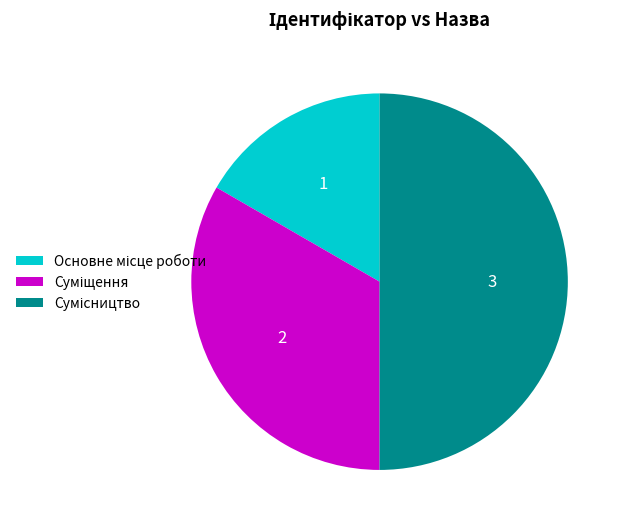

What portion of the pie excludes Сумісництво?

50.0%